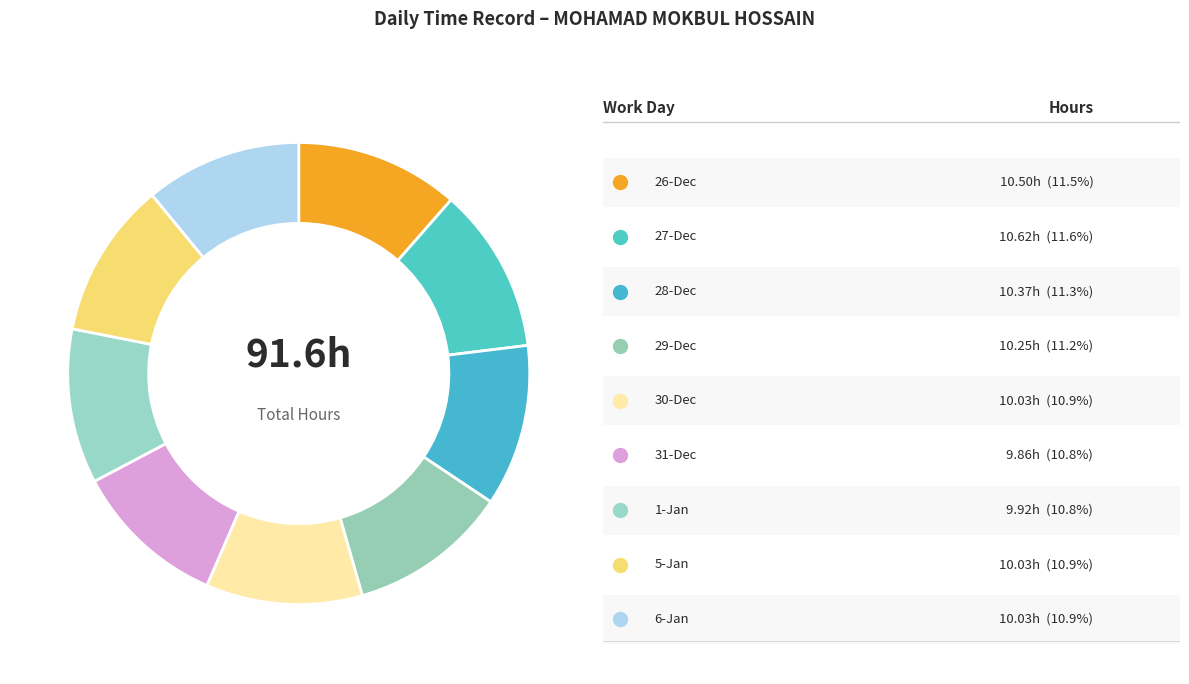

Count the number of slices in the pie.

9